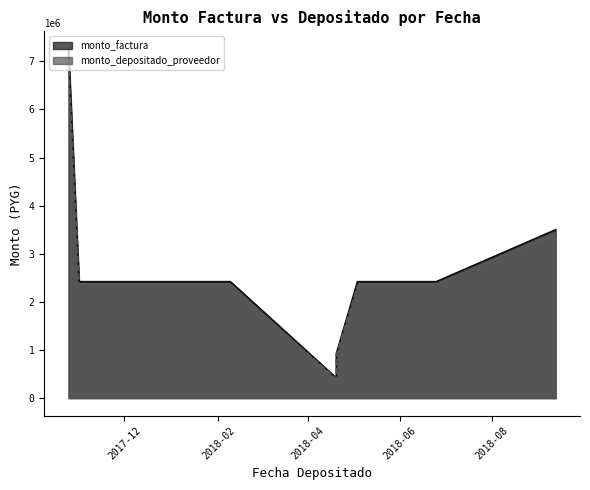

What is the value of the monto_depositado_proveedor point at the 5th from the left?

2330299